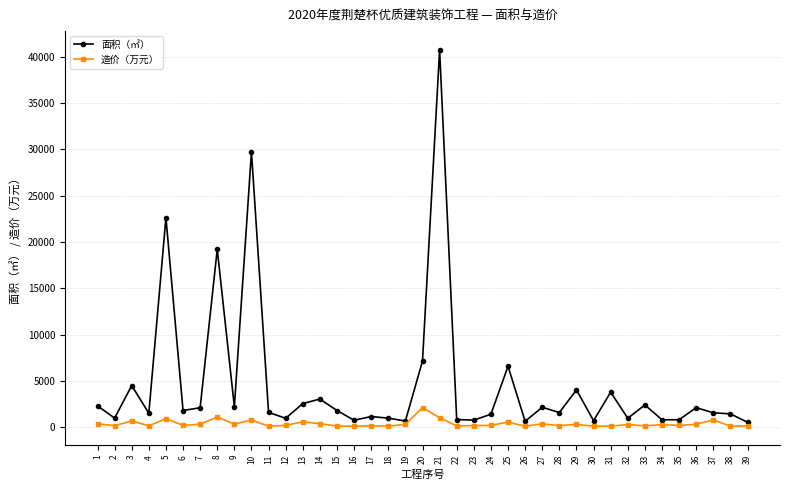

What is the sum of all 面积（㎡） values?

181400.0